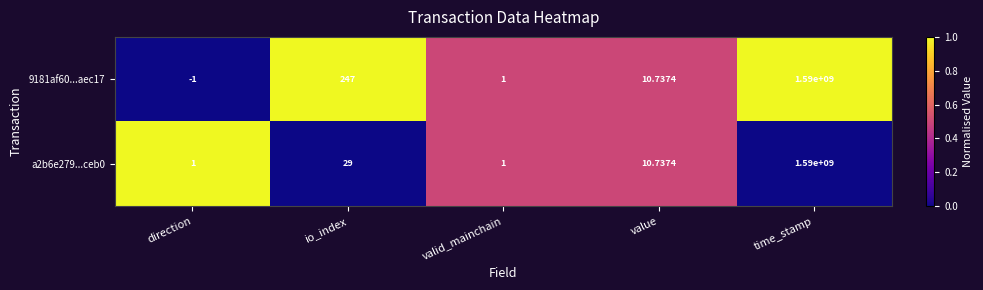

What is the difference between the highest and lowest values at direction?

2.0